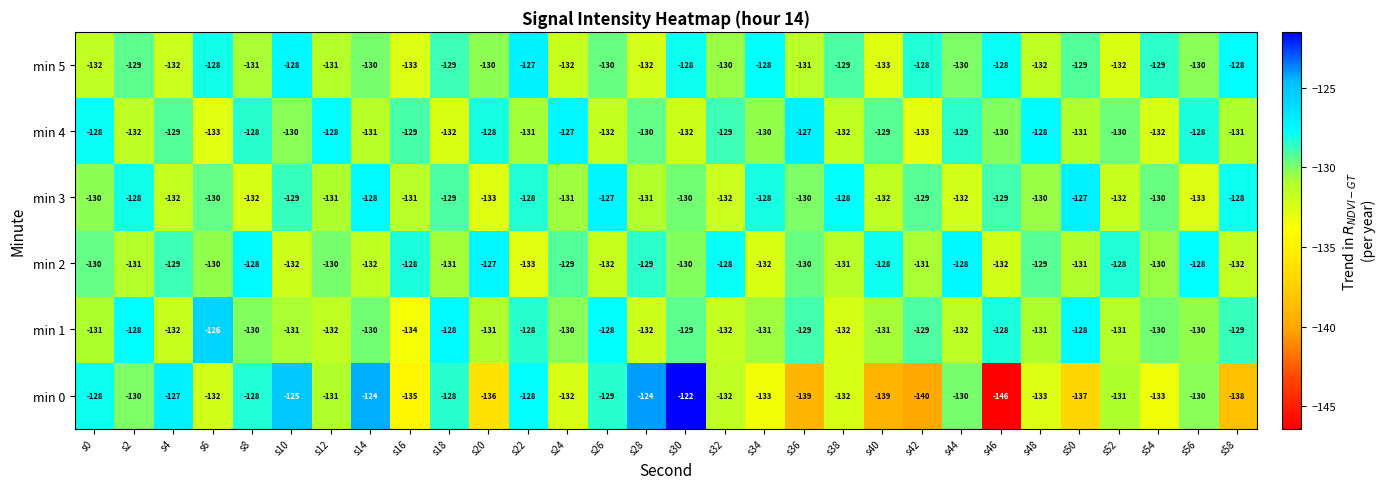

True or false: min 5 has a value of -236 at s12.

False